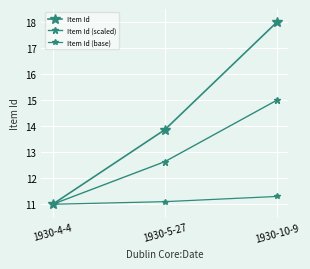

List the labels in order of Item Id (scaled) value, largest first.

1930-10-9, 1930-5-27, 1930-4-4